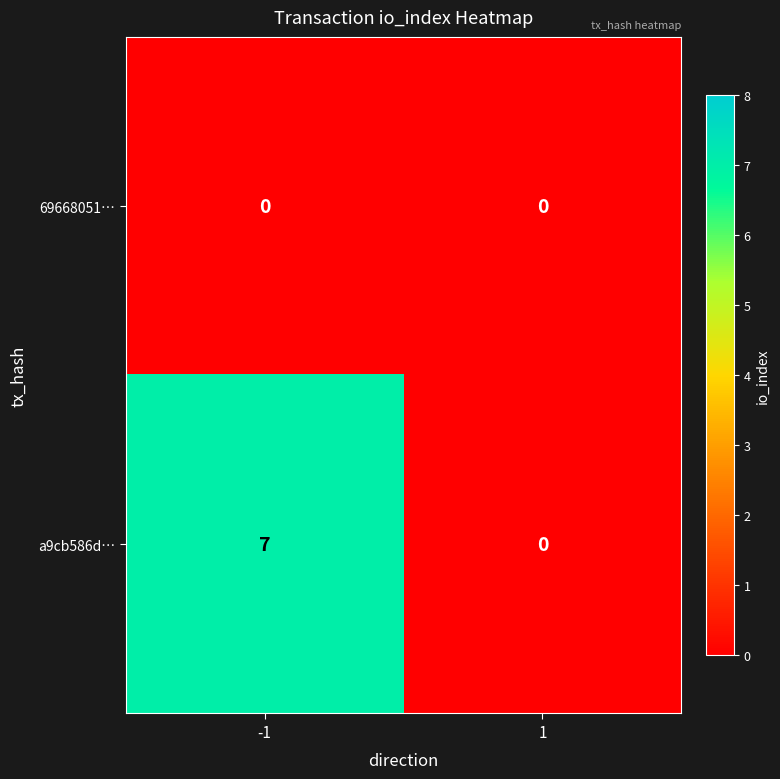

What is the greatest value displayed?

7